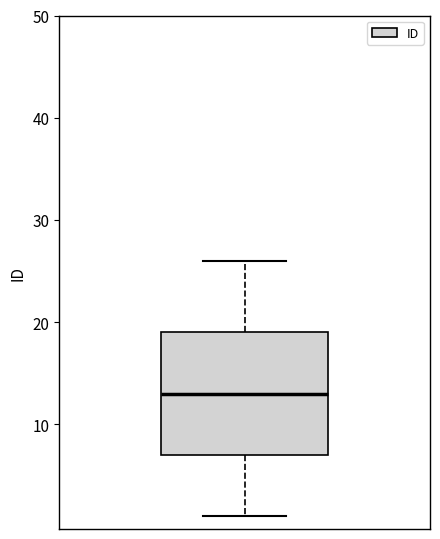

Read this box plot against the y-axis: the position of the median line, the range covered by the box, and the ends of both whiskers. The values are not printed on the chart, so give them approximately, as read against the axis.

median 13, box 7 to 19, whiskers 1 to 26